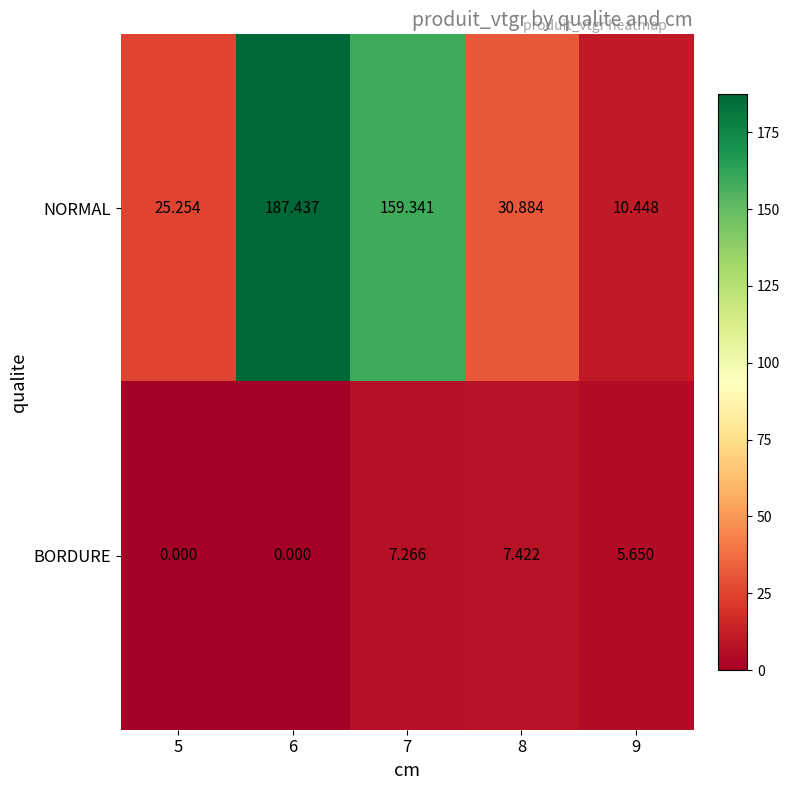

Which series has the widest spread of values?

NORMAL